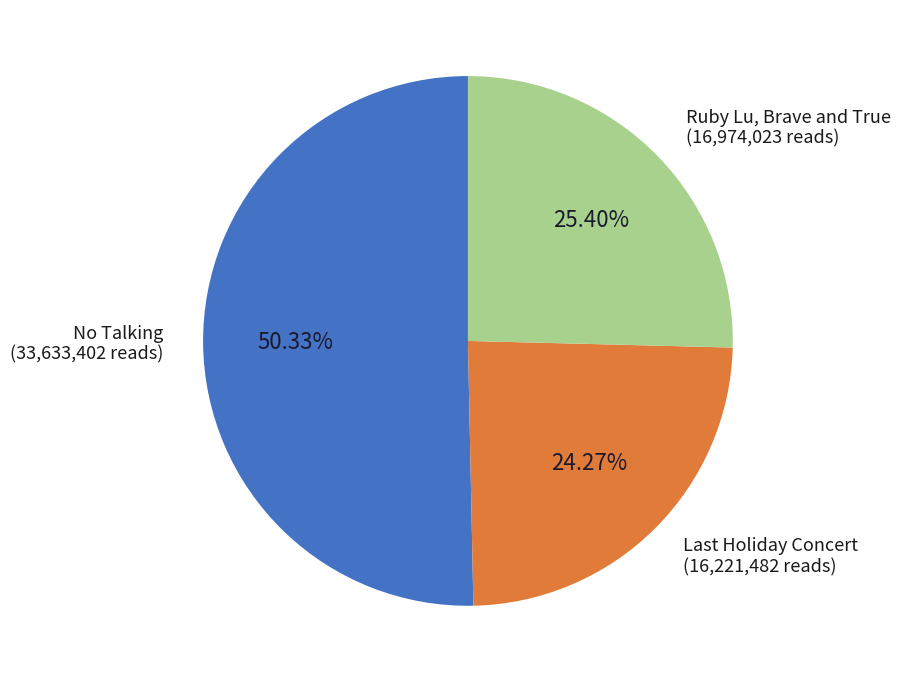

To the nearest percent, what is the average slice percentage?

33%